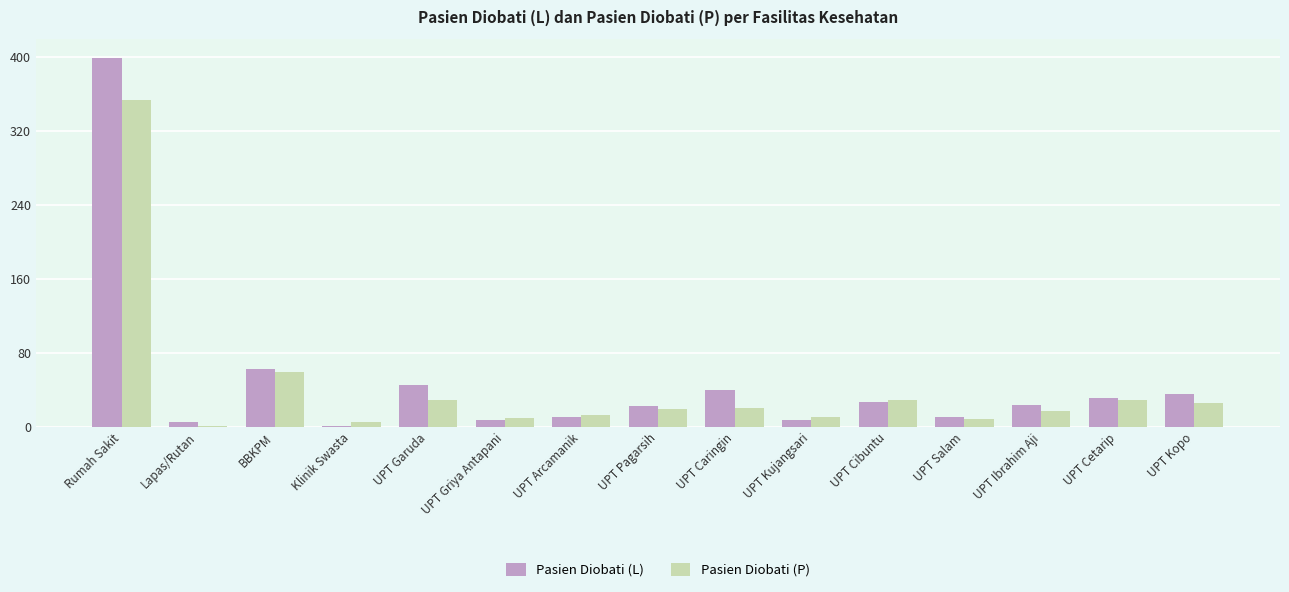

What is the sum of the Pasien Diobati (L) values at UPT Cetarip and BBKPM?

93